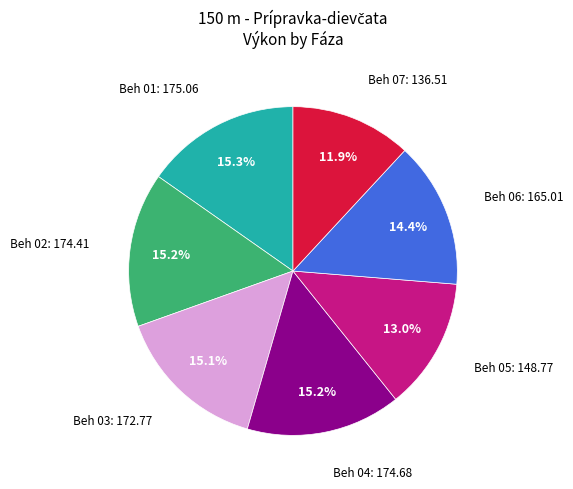

Count the number of slices in the pie.

7